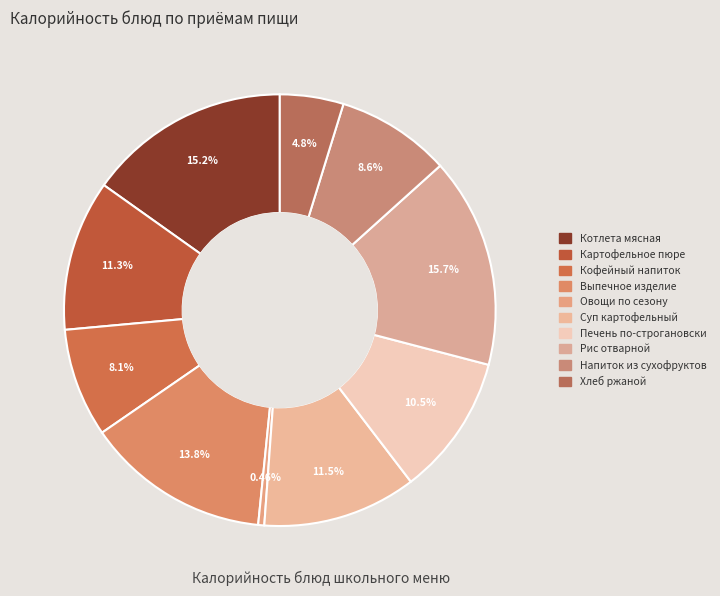

How many slices are in this pie chart?

10